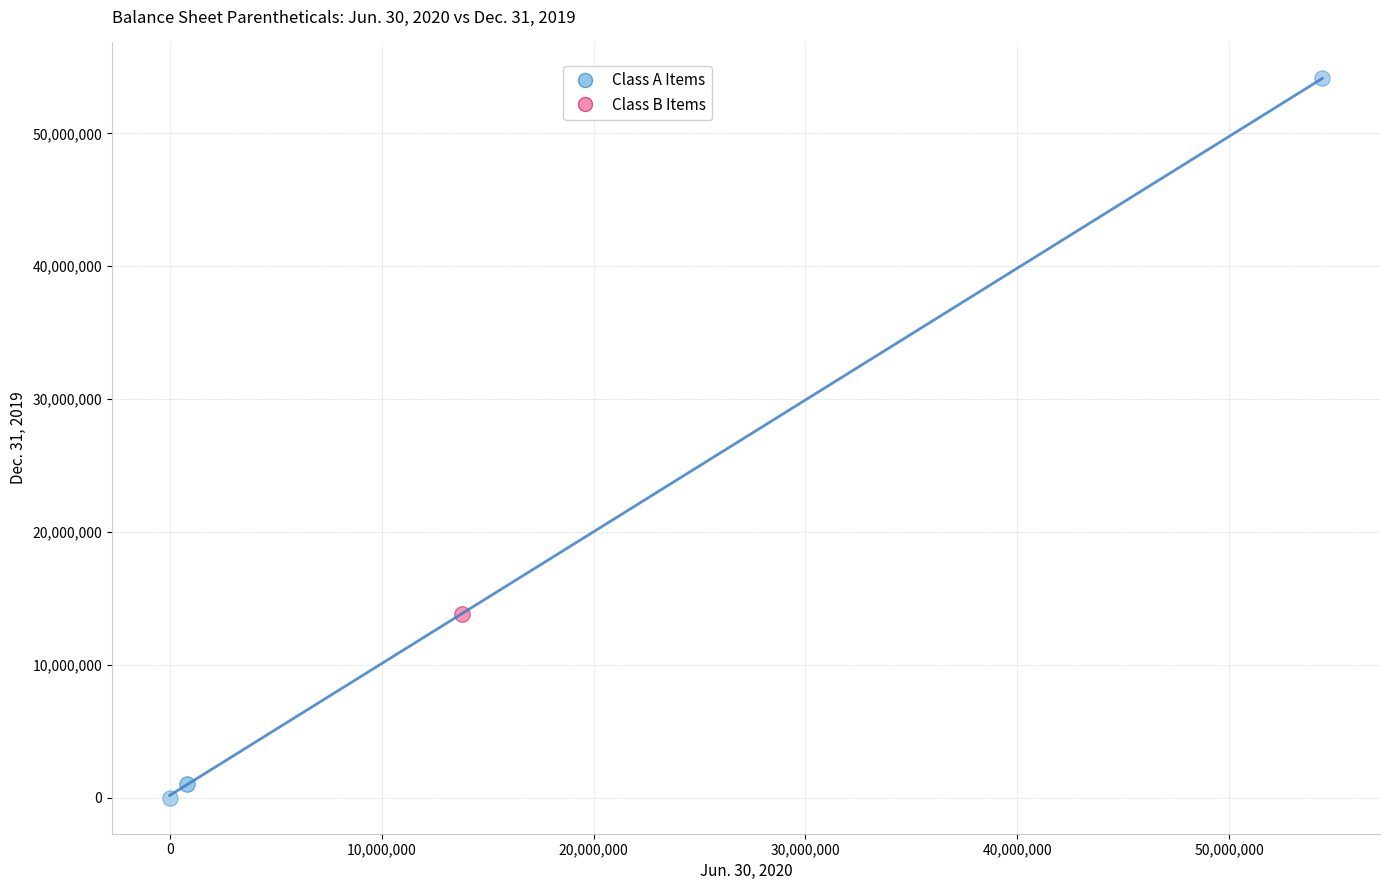

What are all the series names shown in the legend?

Class A Items, Class B Items